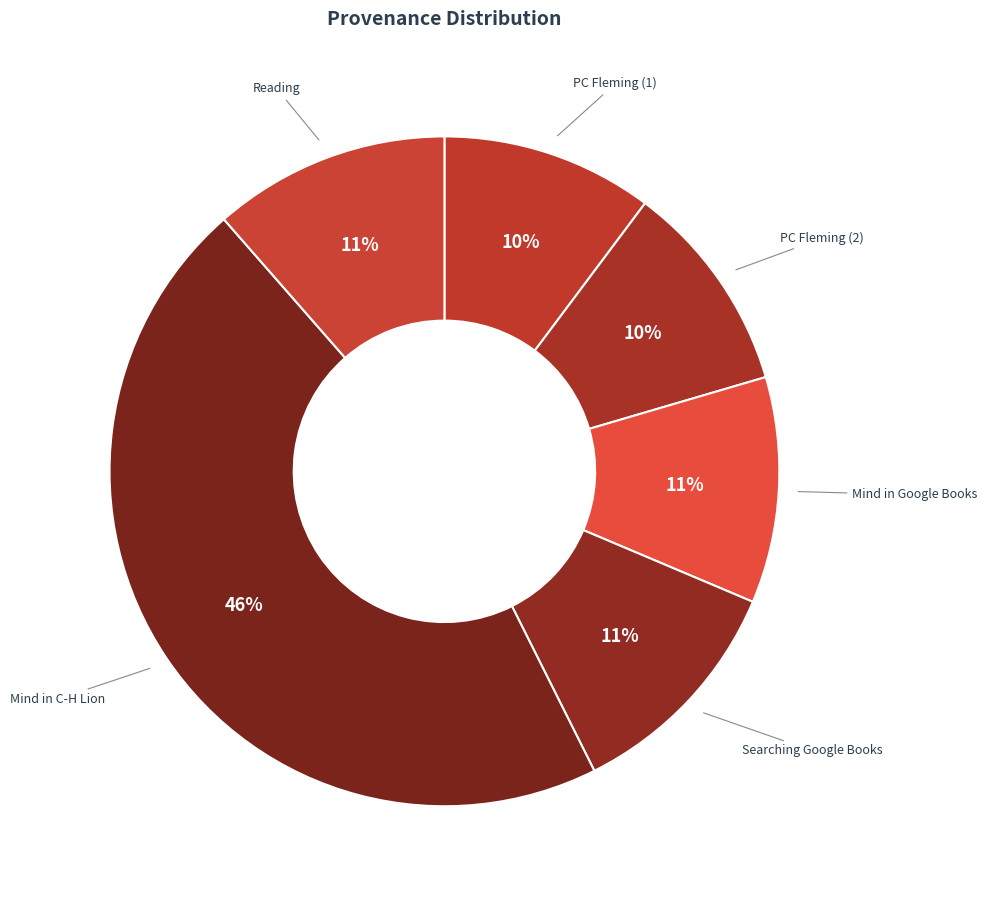

Do Mind in Google Books and PC Fleming (2) together represent more than half of the pie?

No